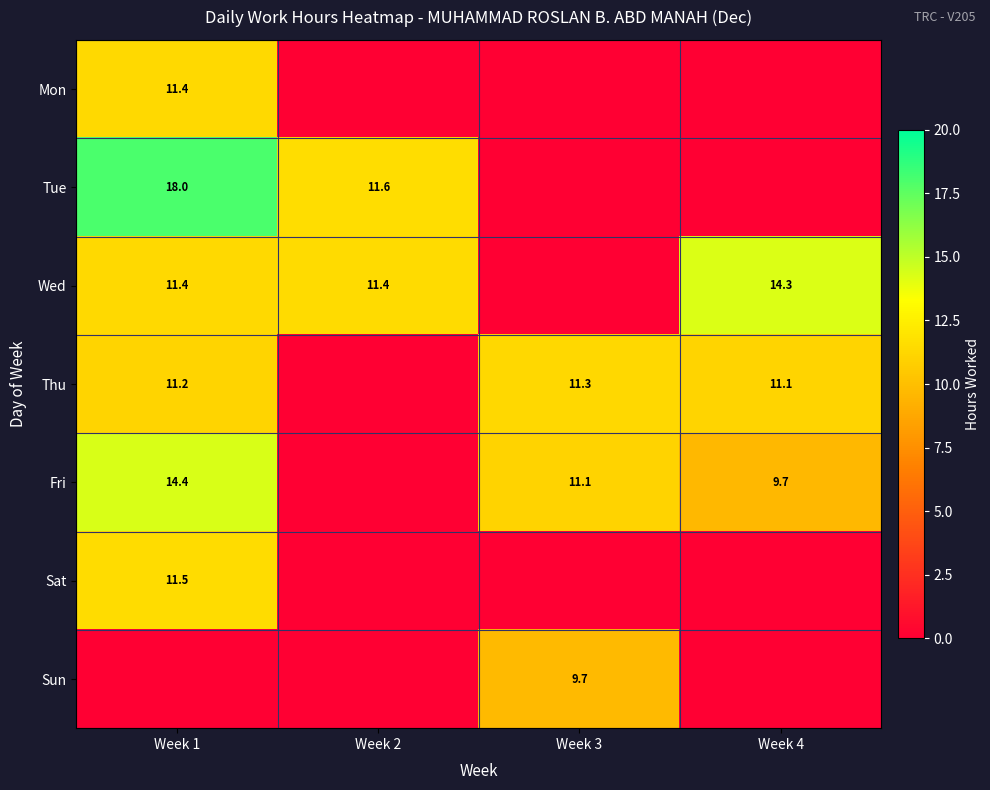

The Wed series shows 20.4 at Week 2. True or false?

False